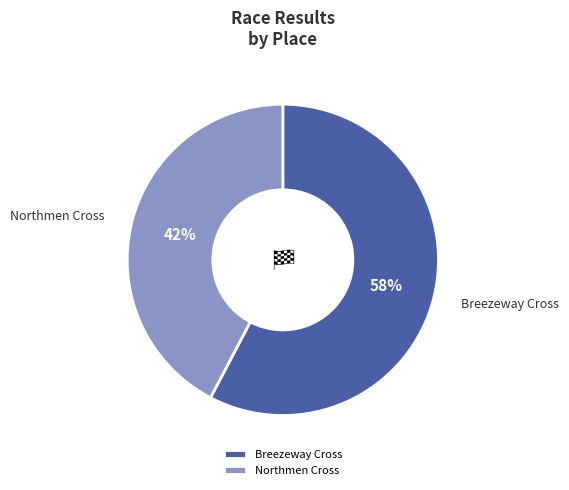

How many slices are in this pie chart?

2